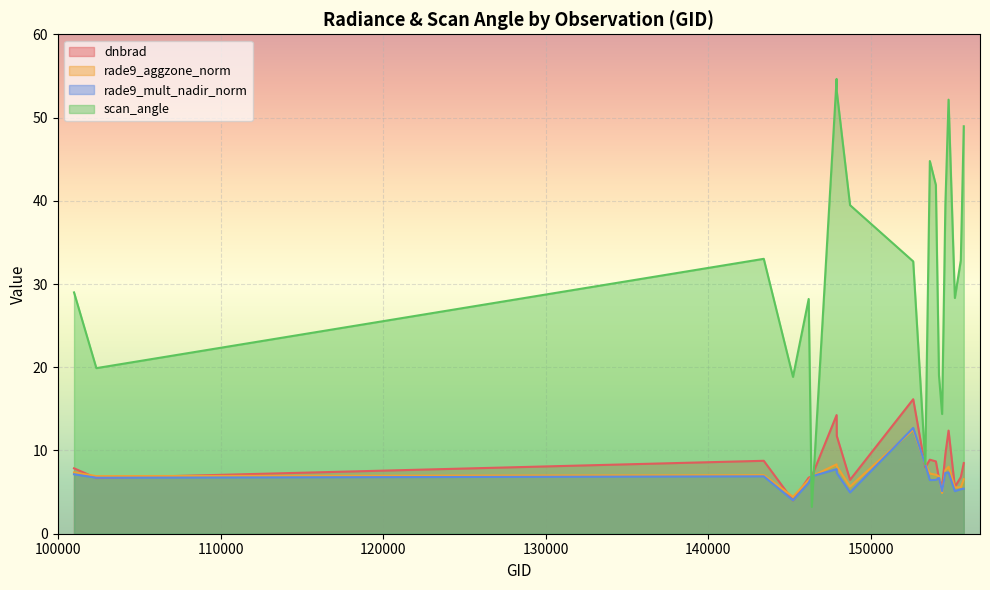

List the labels in order of rade9_mult_nadir_norm value, largest first.

152628, 153371, 147913, 154803, 154607, 147924, 100978, 146385, 143430, 102352, 154213, 154022, 153652, 146194, 155739, 155557, 155191, 154406, 148741, 145229